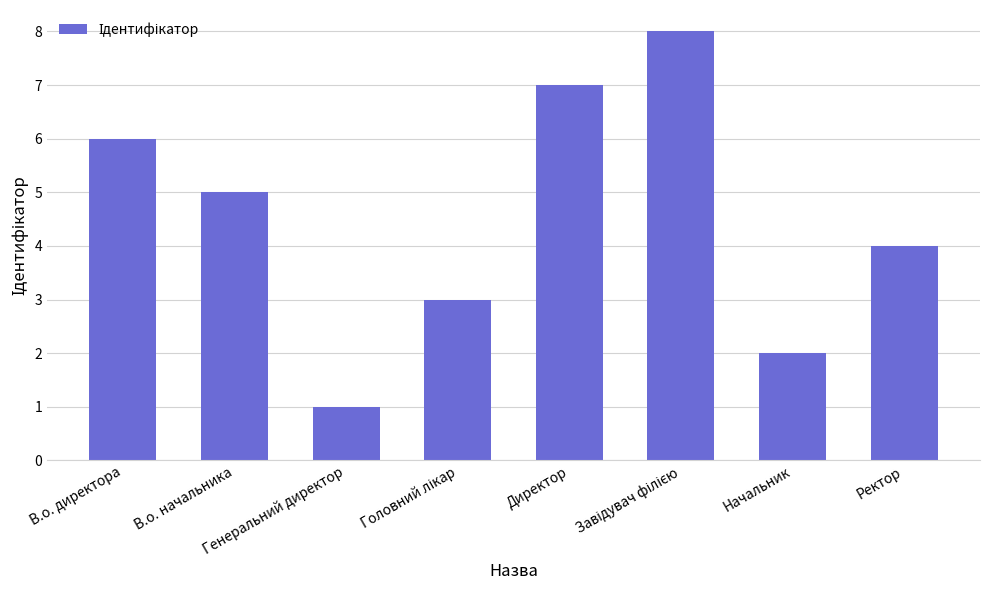

How many categories are shown in the chart?

8